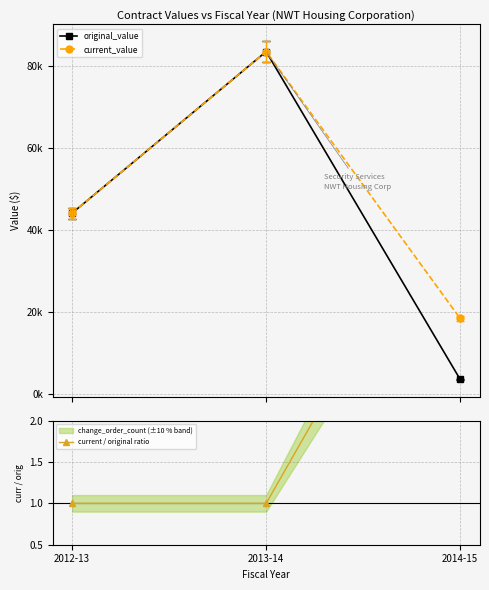

How many lines are shown in the chart?

3